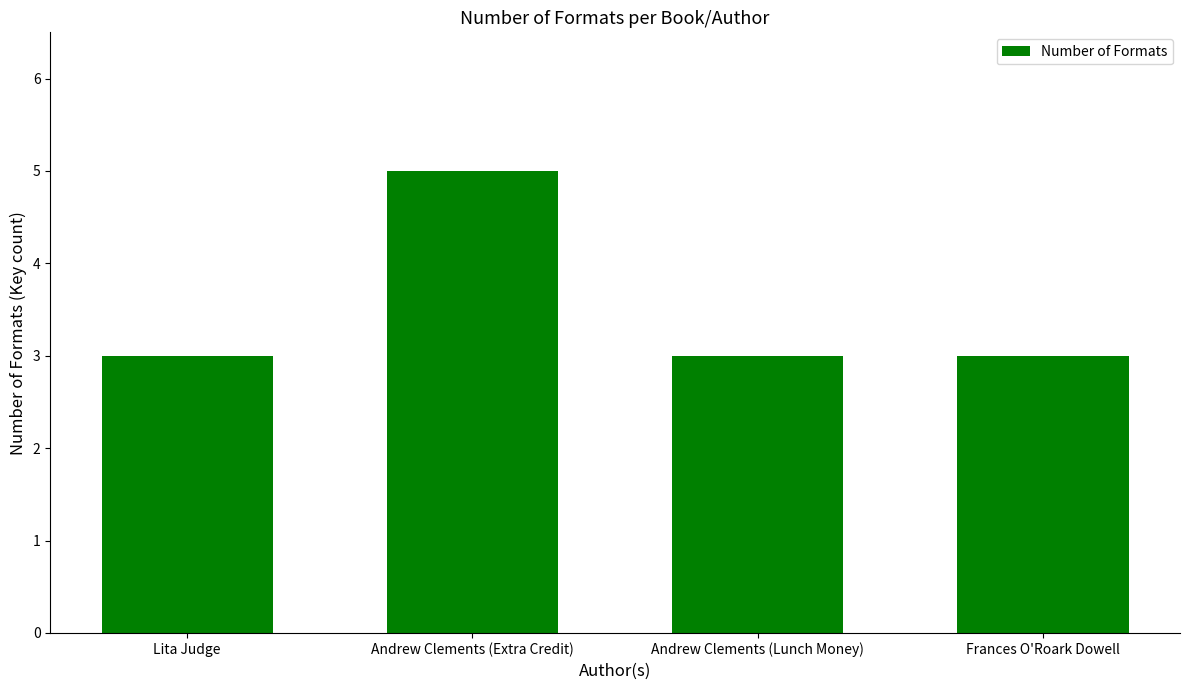

Is it true that the value at Andrew Clements (Lunch Money) is 3?

True